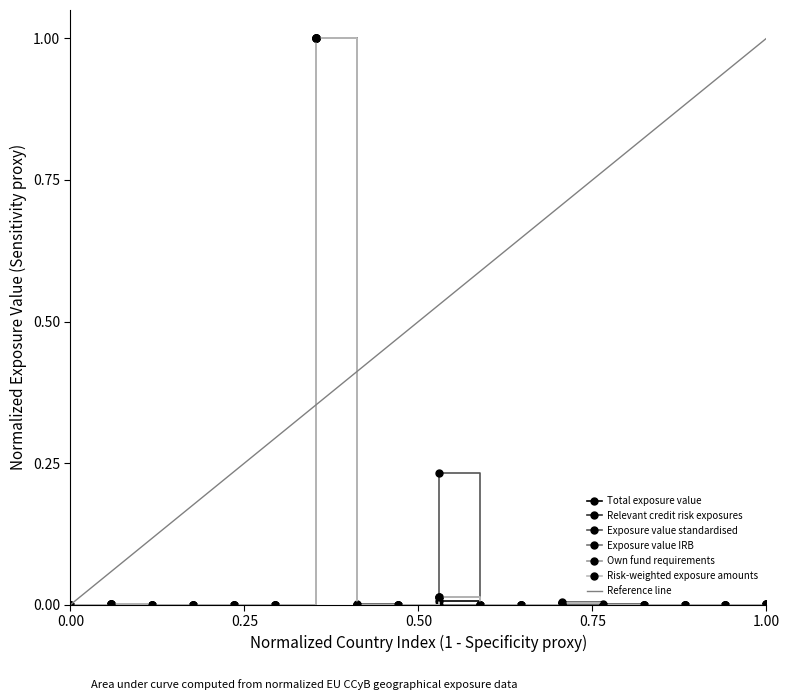

True or false: Risk-weighted exposure amounts and Exposure value standardised intersect in this chart.

True